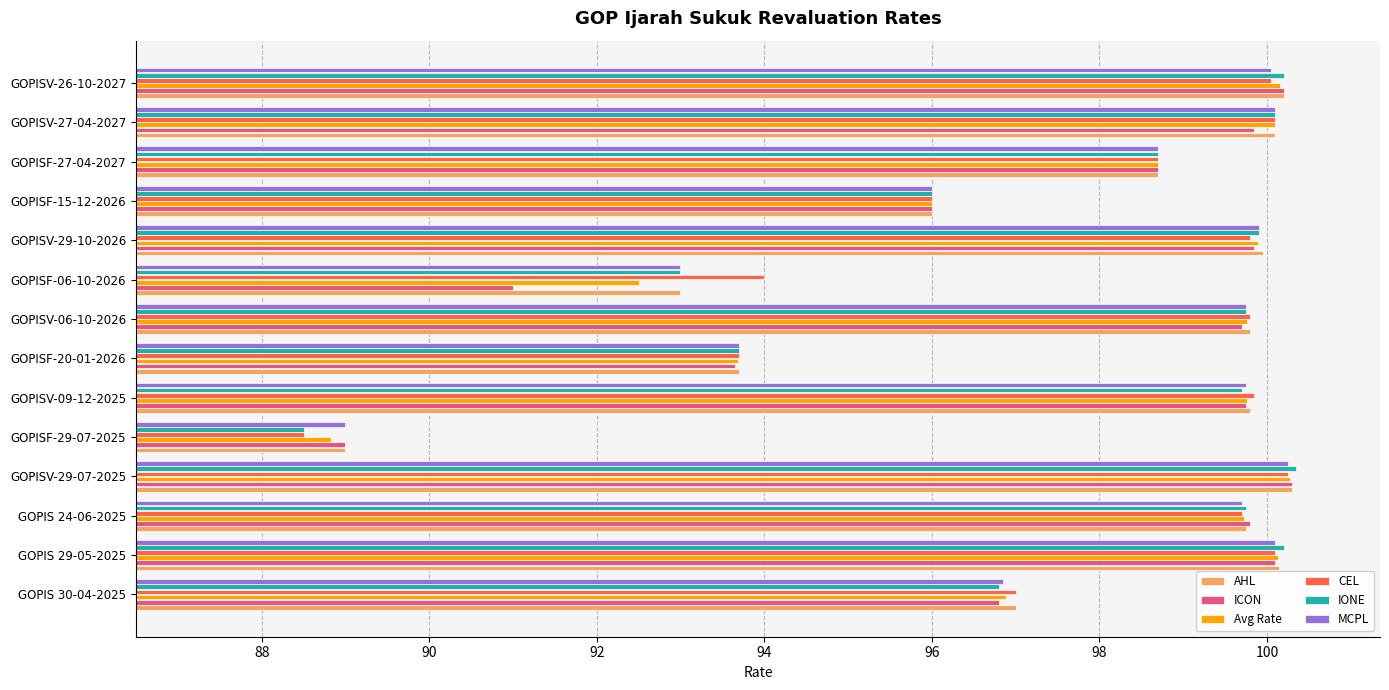

What is the sum of all Avg Rate values?

1366.4